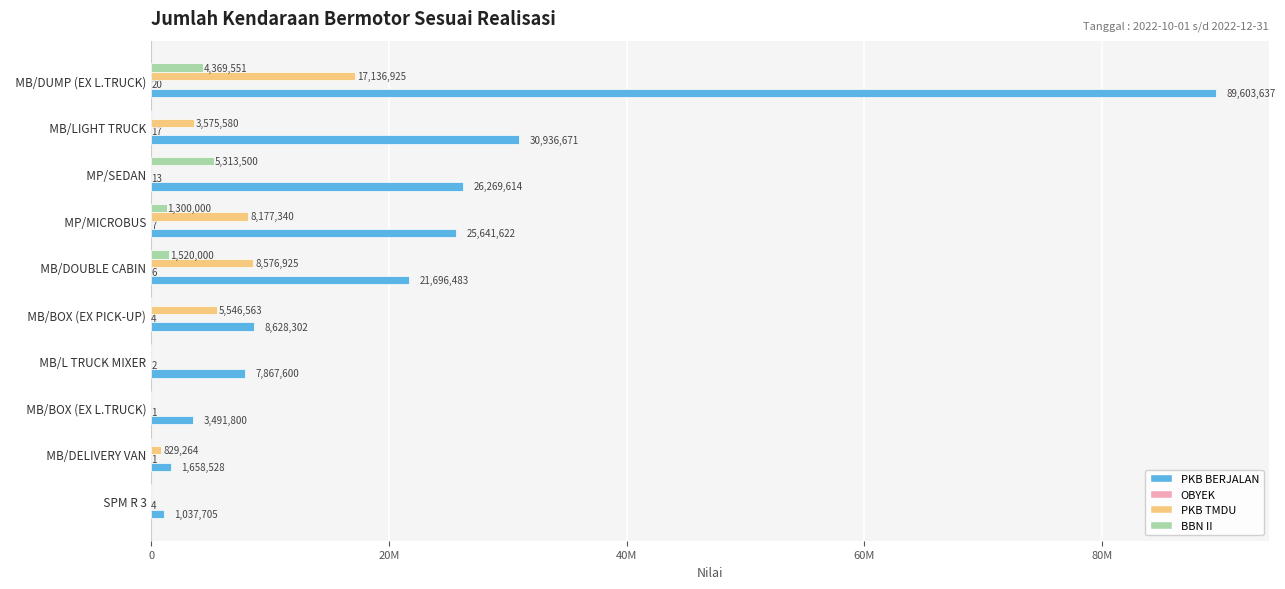

Which series has the largest range (max minus min)?

PKB BERJALAN